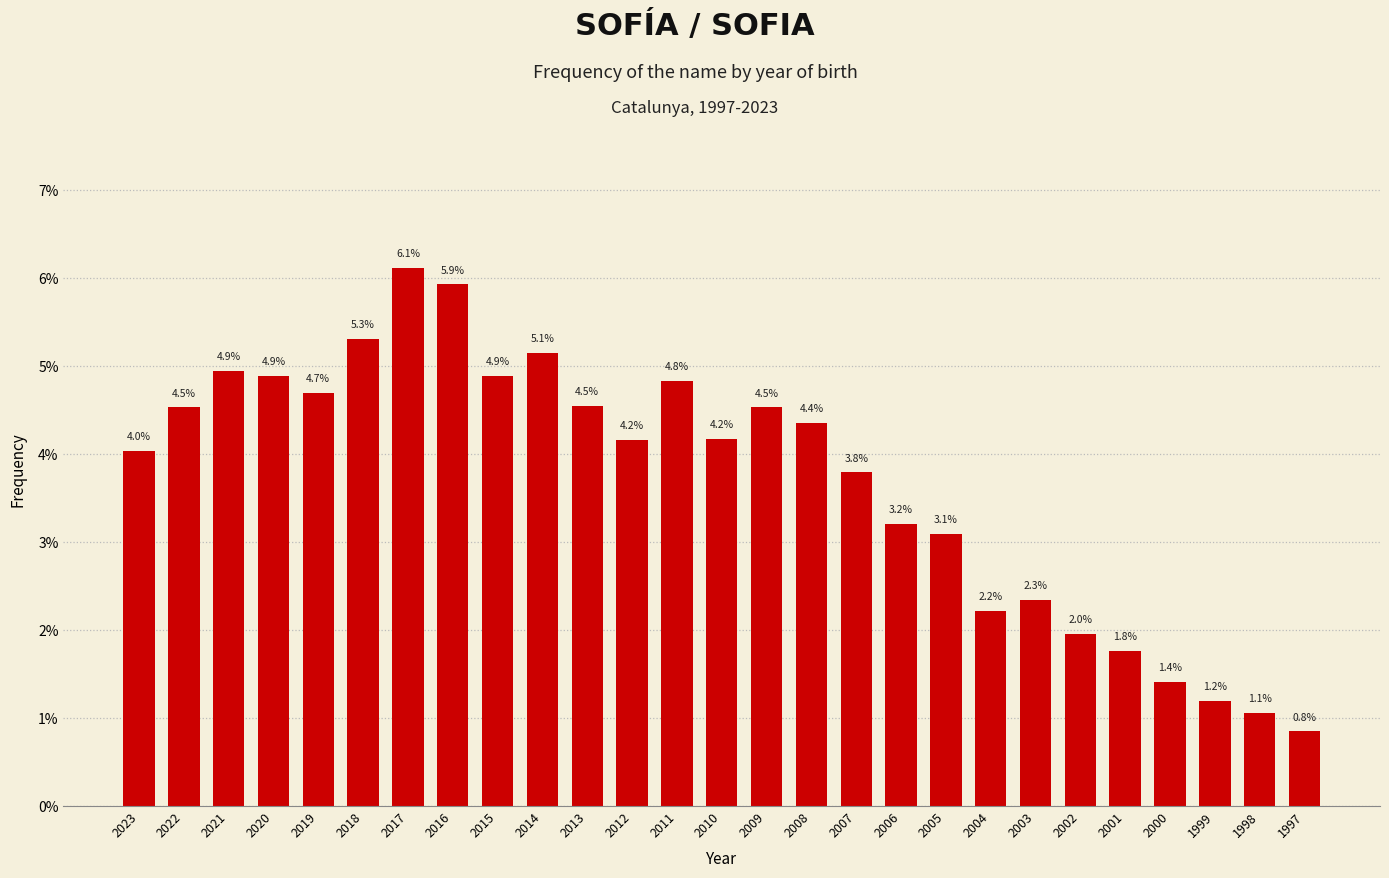

Does the chart contain any negative values?

No